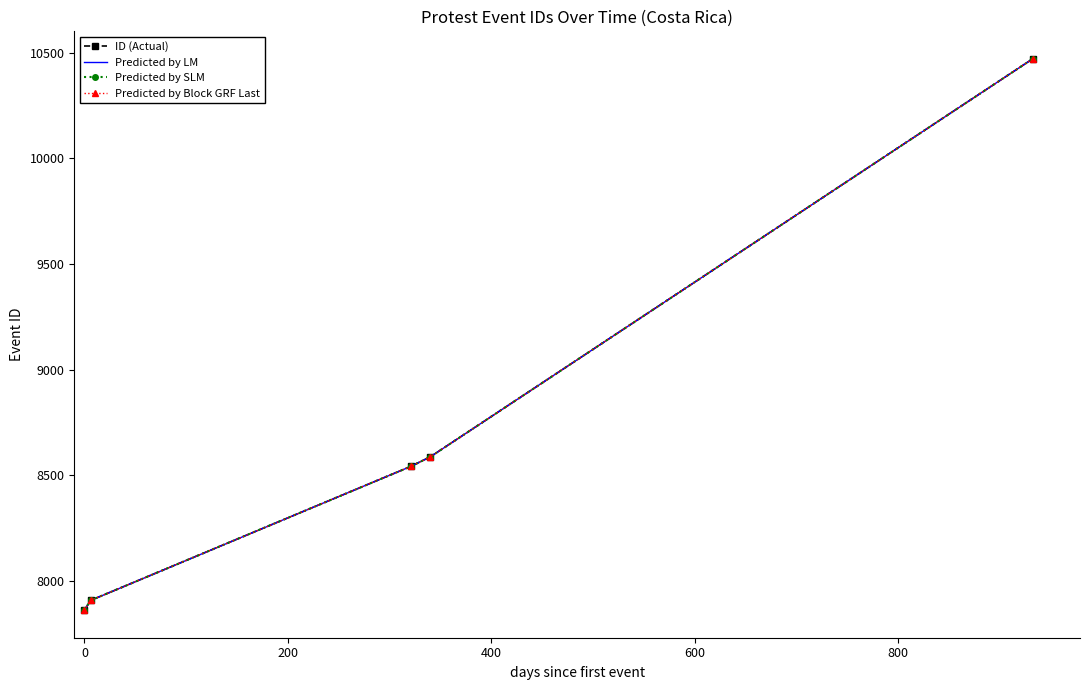

What is the lowest value of the Predicted by SLM series?

7861